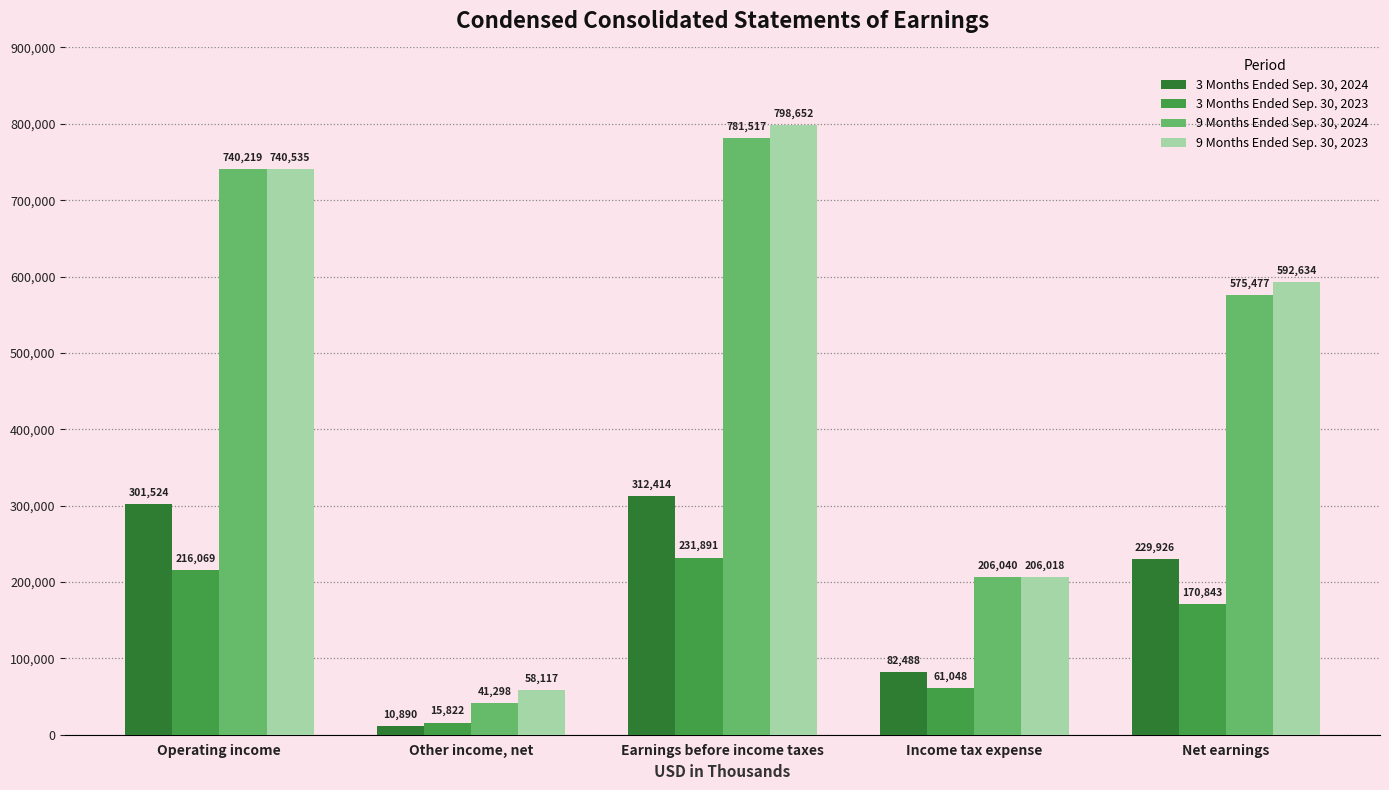

What is the label of the 2nd bar from the left?

Other income, net